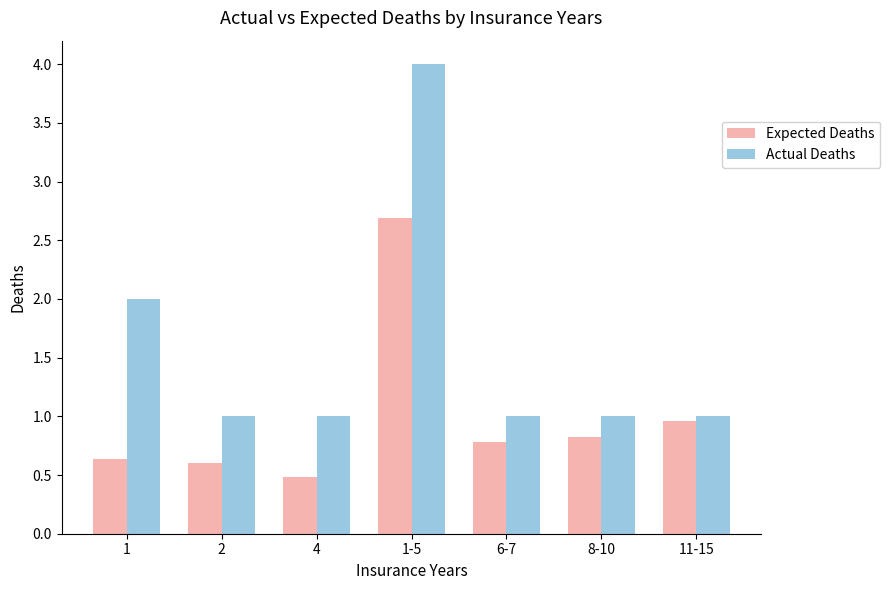

At which label does Expected Deaths reach its peak?

1-5